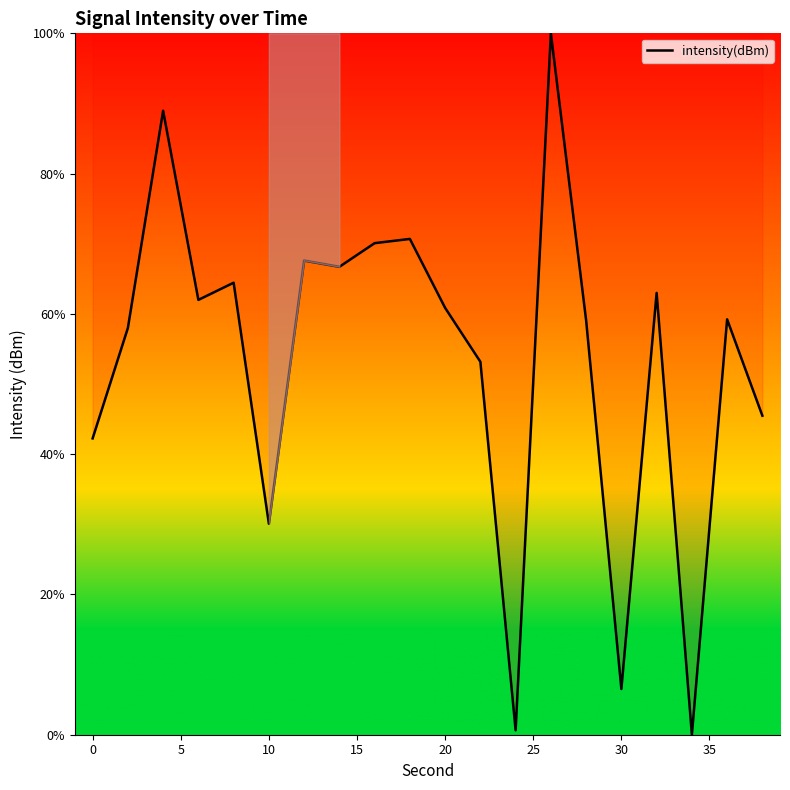

Reading left to right, transcribe all the data shown in this chart.

42.2	58.0	89.0	62.0	64.4	30.1	67.6	66.7	70.1	70.7	60.9	53.2	0.6	100.0	59.1	6.5	63.0	0.0	59.2	45.5